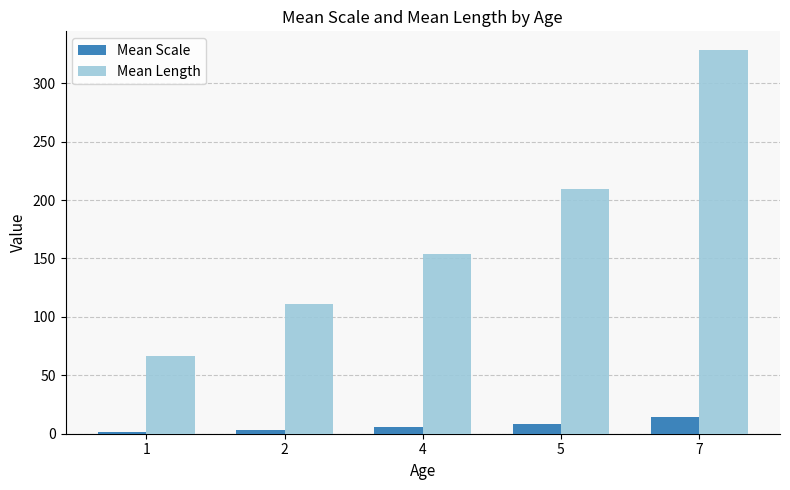

What is the sum of the Mean Length values at 1 and 4?

220.7